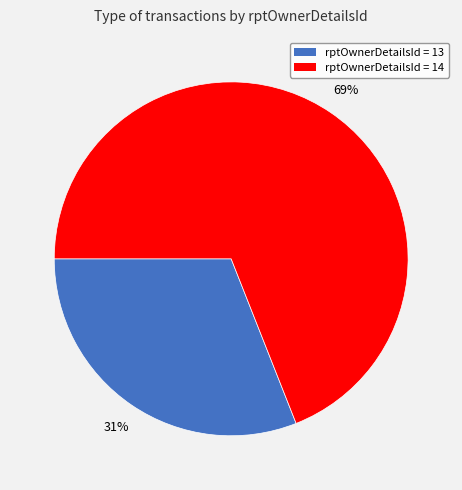

Does any single category account for the majority?

Yes